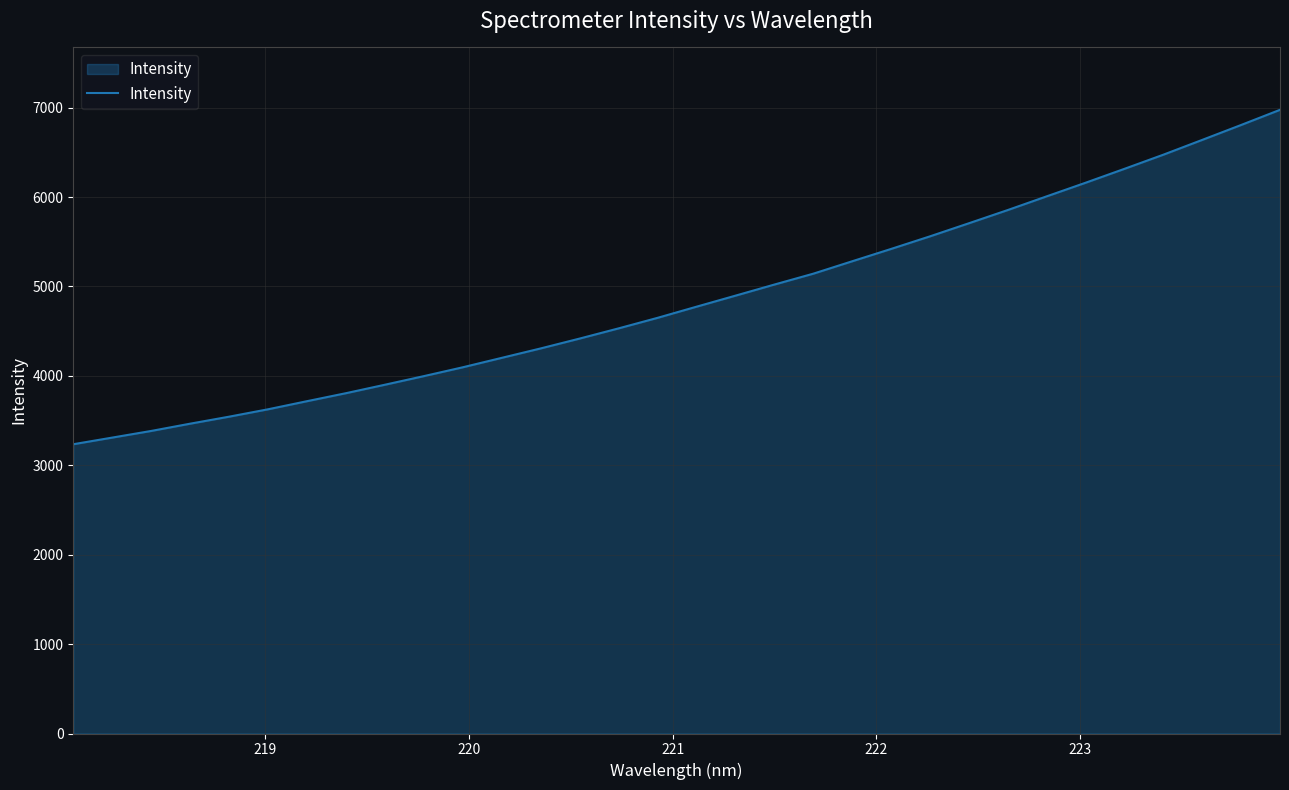

Does the chart display data point markers on the line(s)?

No